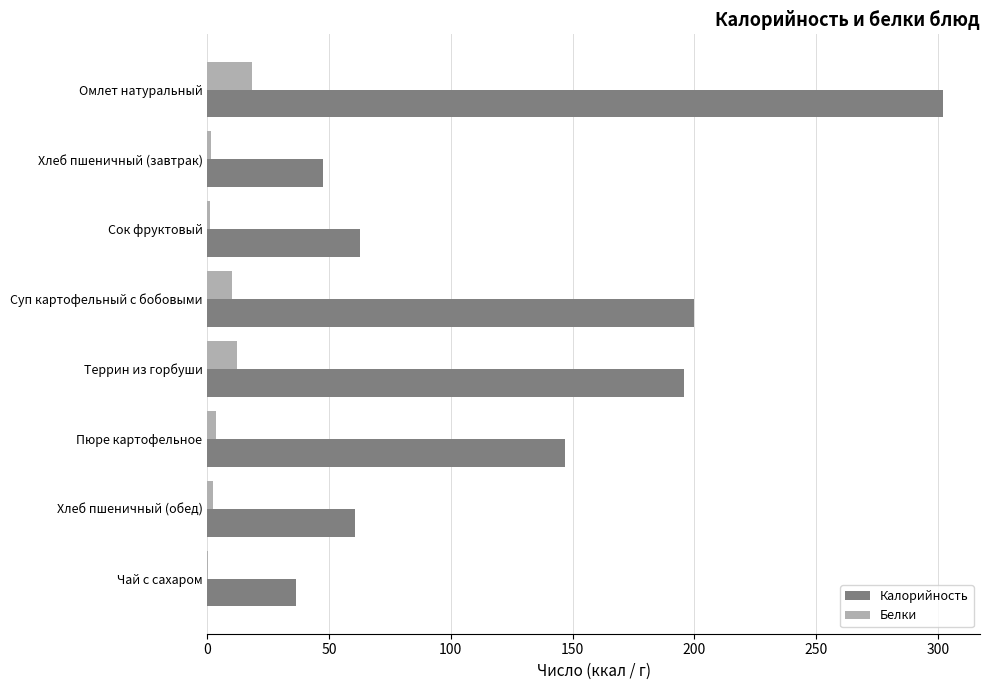

Between Омлет натуральный and Сок фруктовый, which series saw the biggest shift?

Калорийность